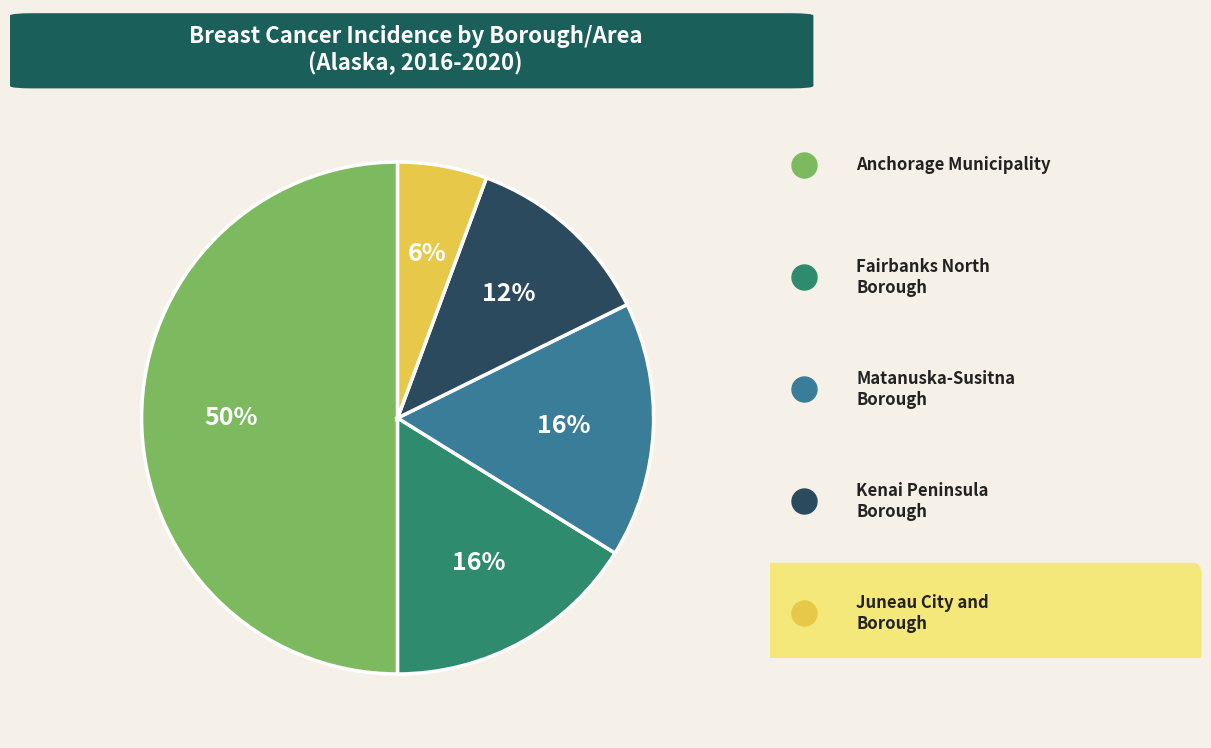

To the nearest percent, what is the average slice percentage?

20%